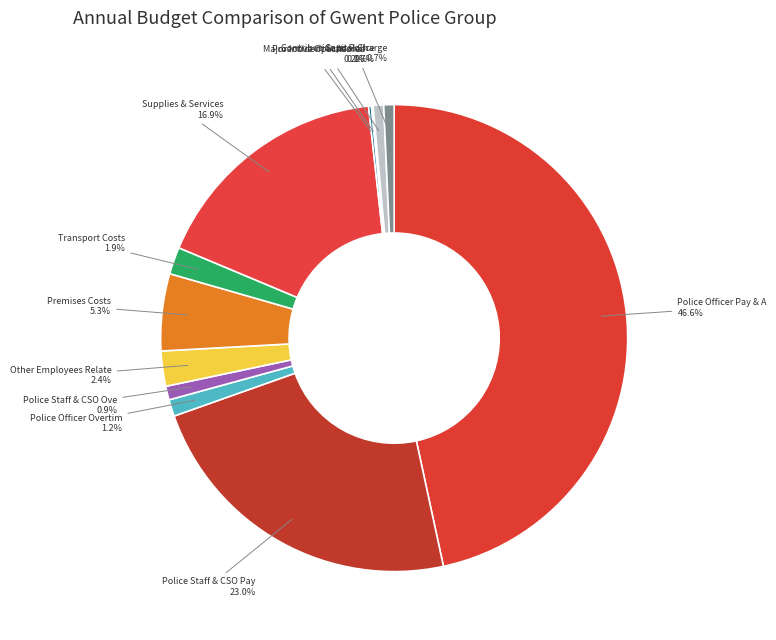

How many segments does this pie chart have?

12